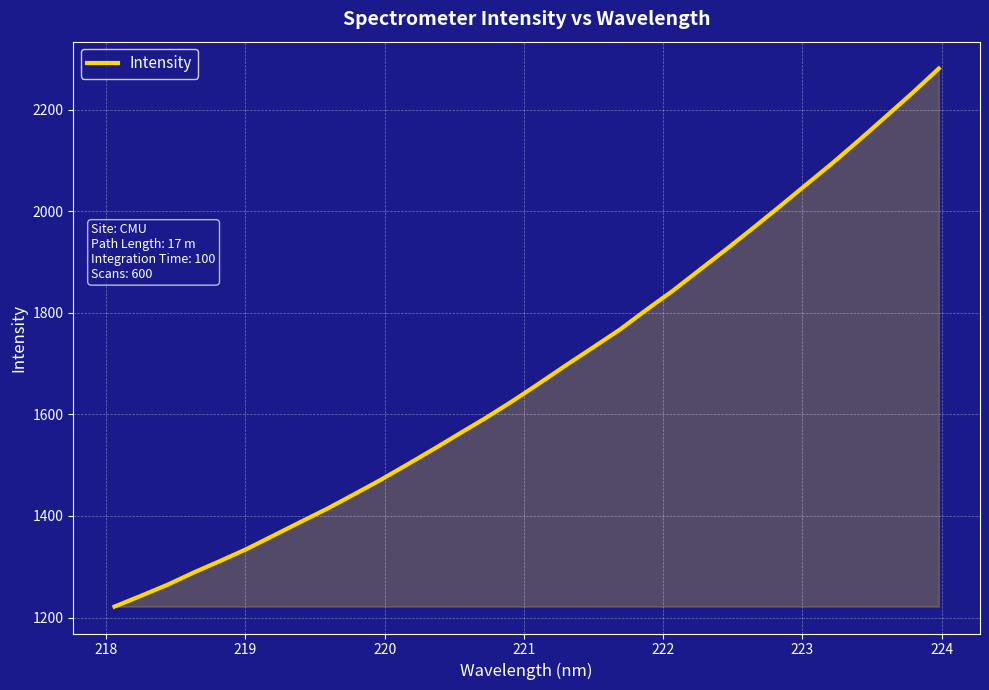

What is the greatest value displayed?

2280.6